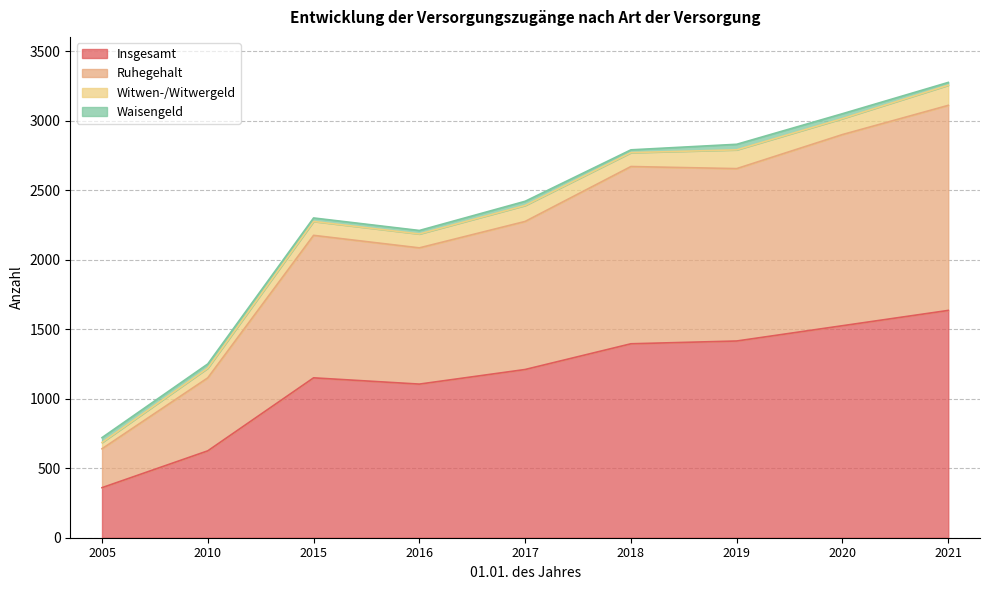

The Insgesamt series shows 901 at 2019. True or false?

False